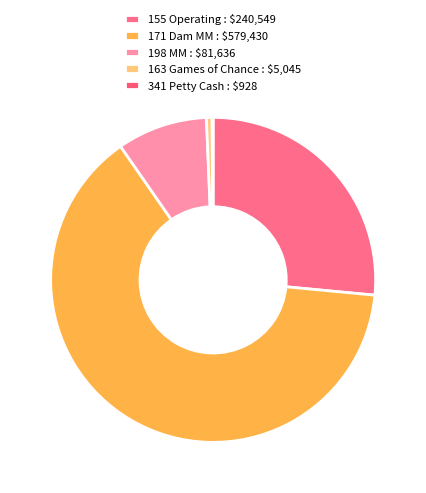

Is it true that 155 Operating is 27% of the pie?

True